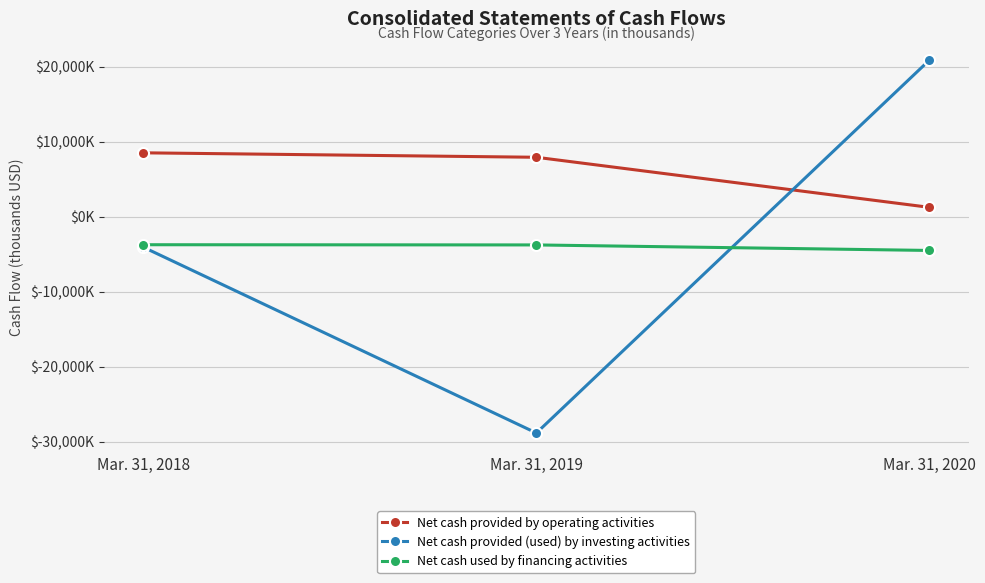

At which label is Net cash provided (used) by investing activities closest to -3983?

Mar. 31, 2018